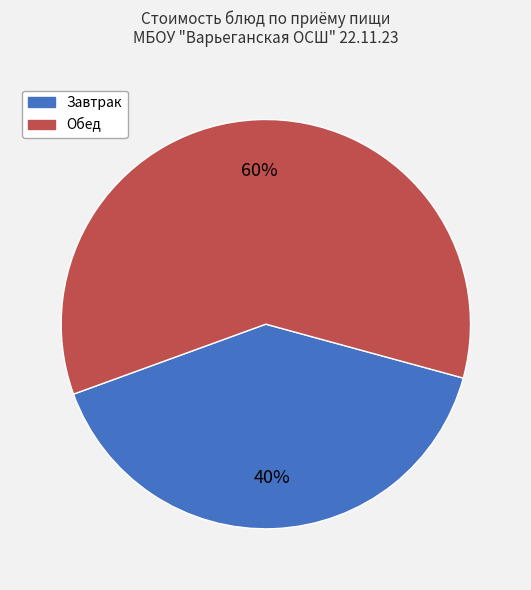

Does any single category account for the majority?

Yes